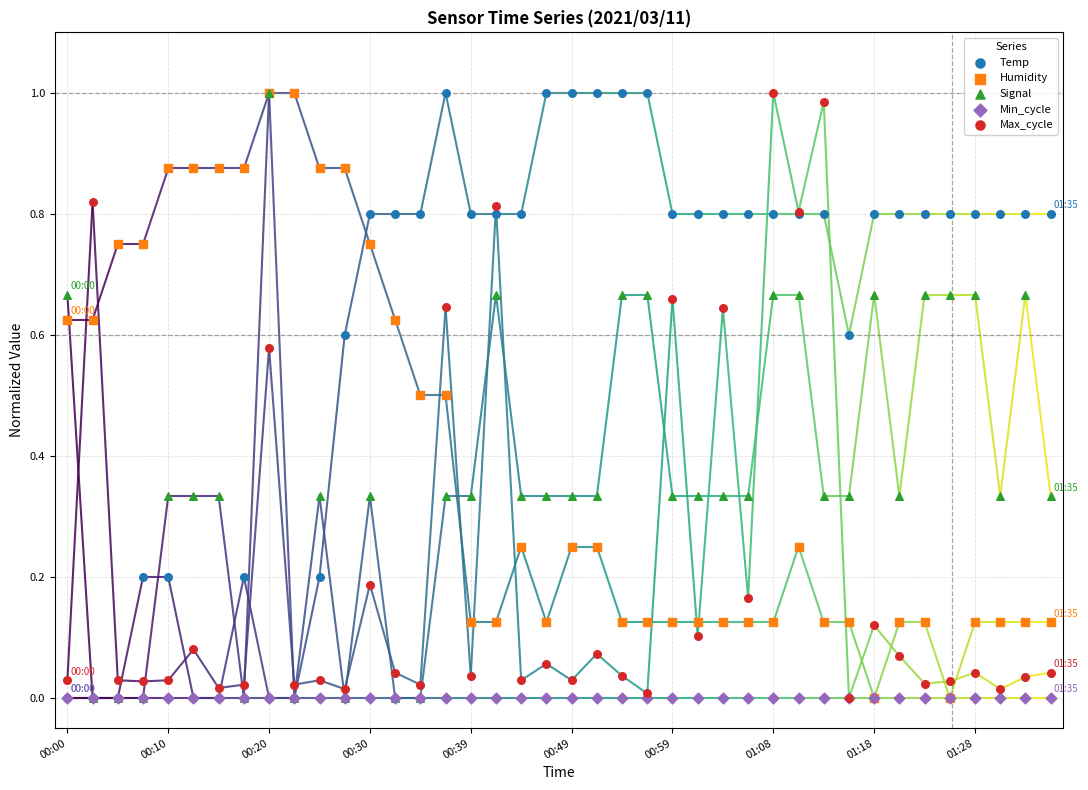

What are all the series names shown in the legend?

Temp, Humidity, Signal, Min_cycle, Max_cycle